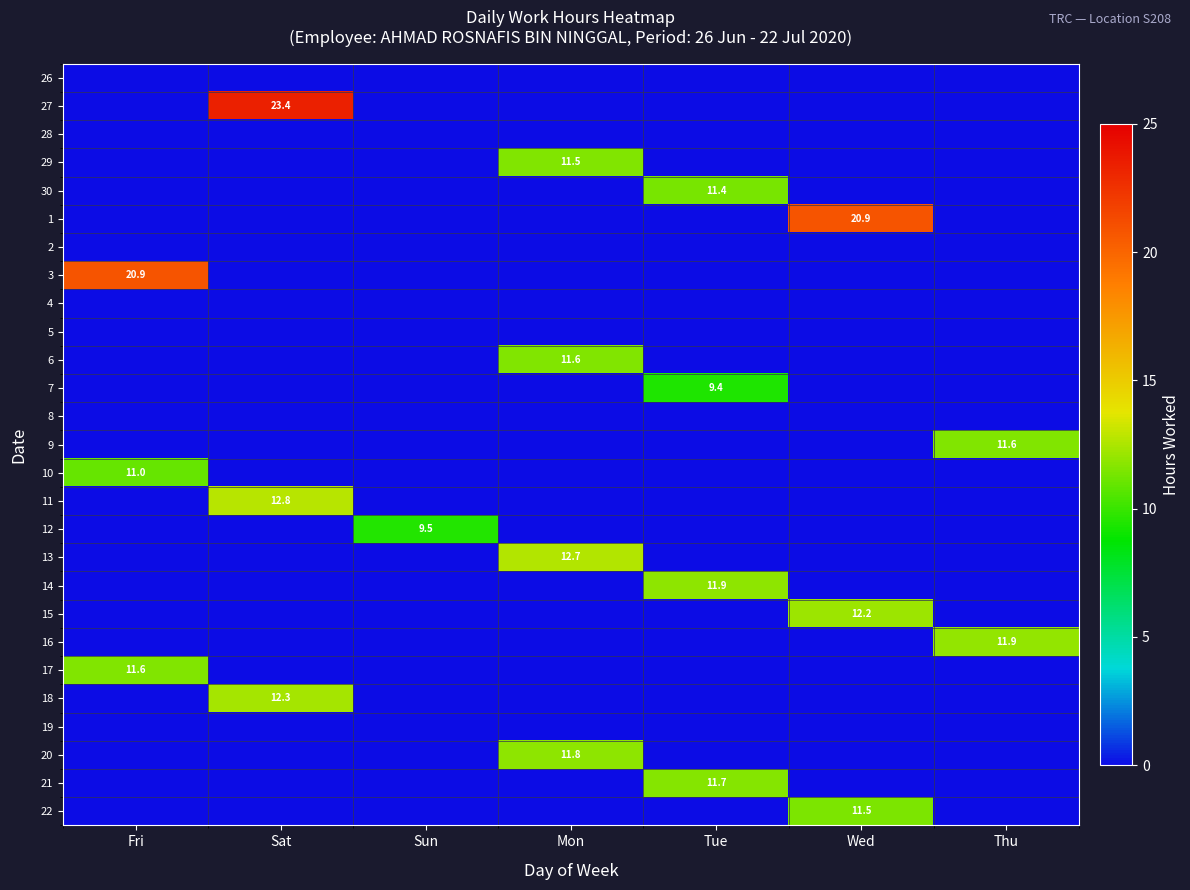

Is it true that 9 equals 11.6 at Thu?

True